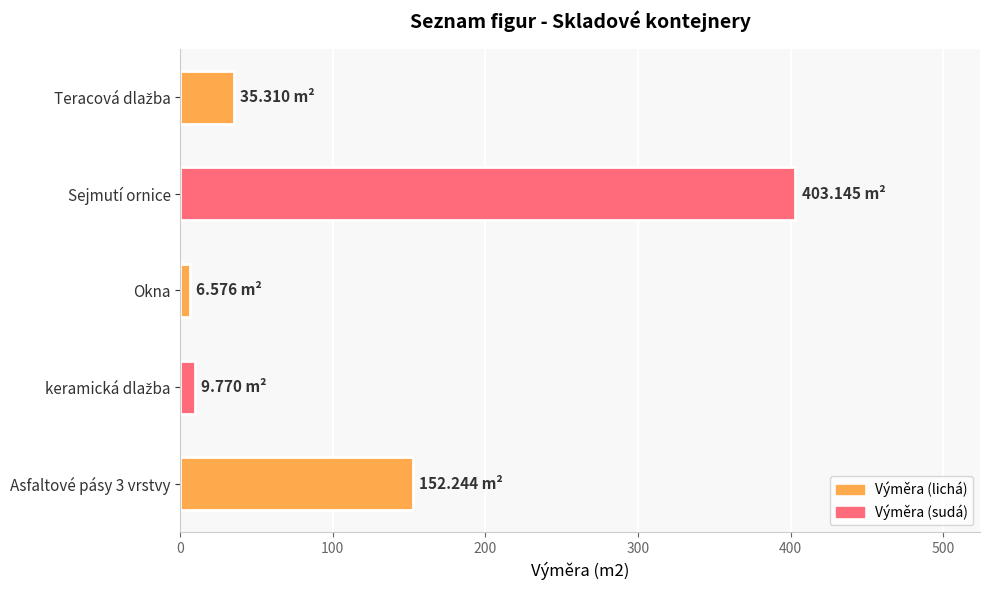

At which category does the chart reach its peak across all series?

Sejmutí ornice